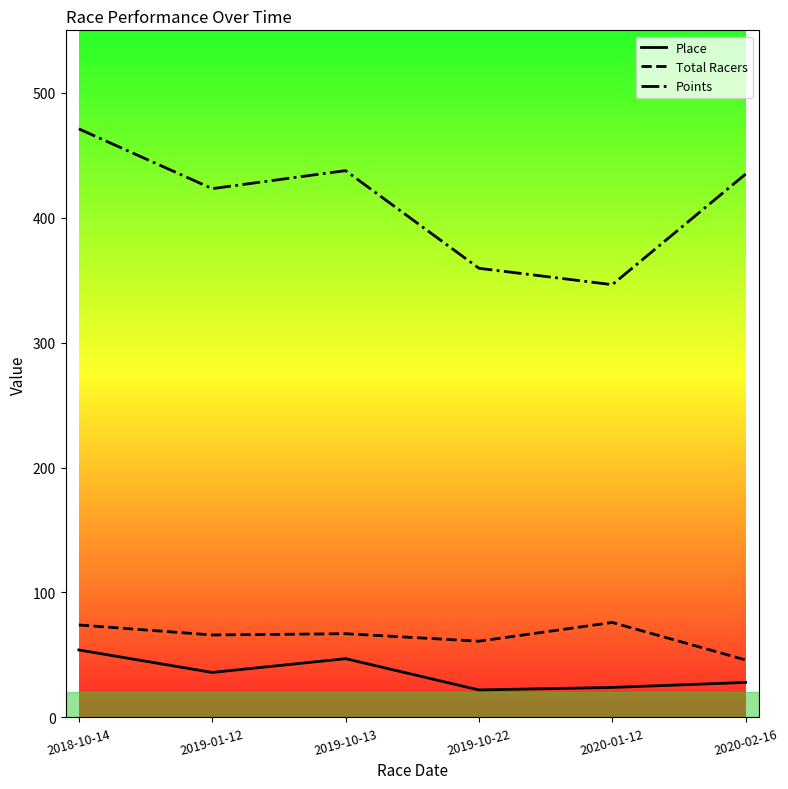

How many lines are shown in the chart?

3